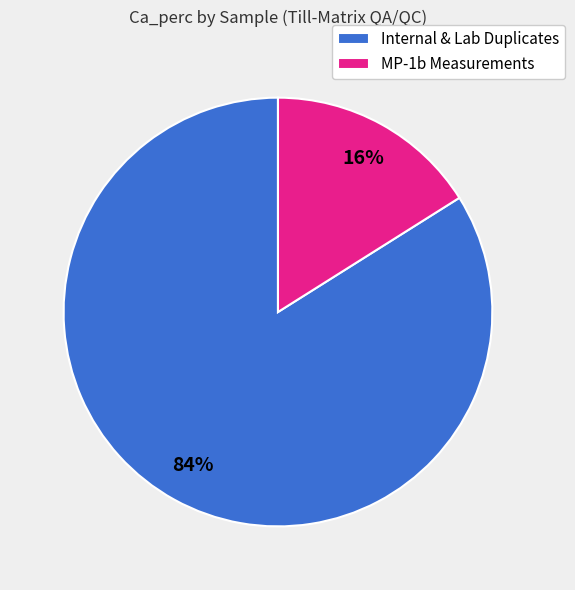

Is it true that MP-1b Measurements is 29% of the pie?

False